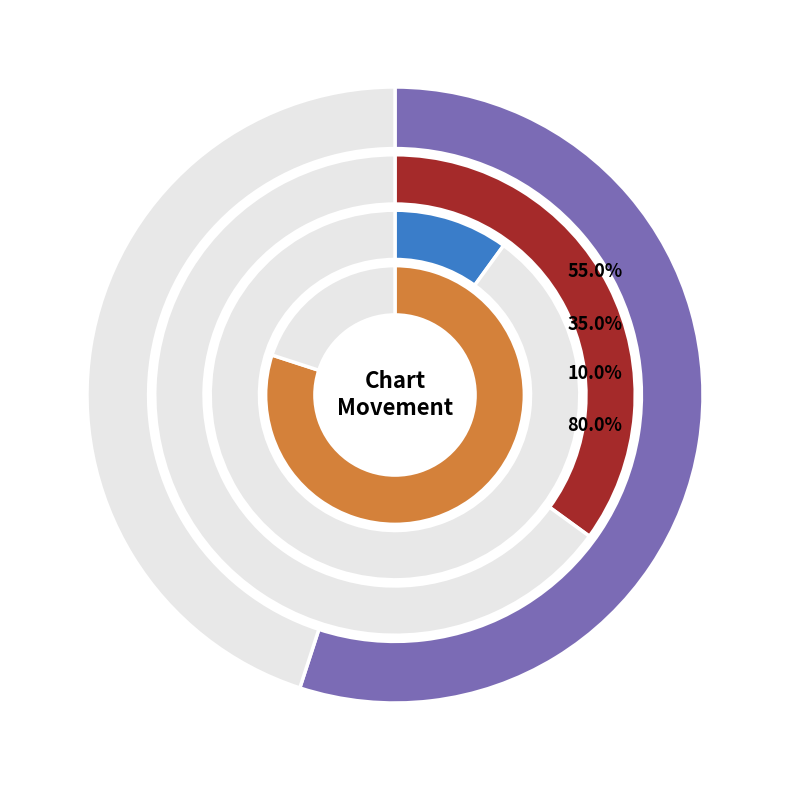

What percentage do - and down together represent?

45.0%